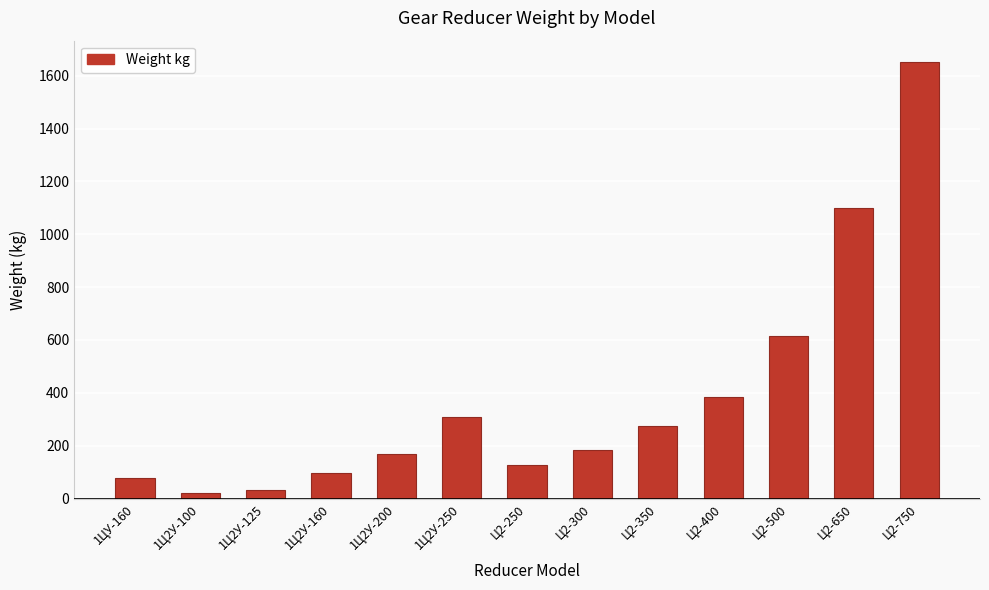

Which has a higher value, Ц2-500 or 1Ц2У-250?

Ц2-500